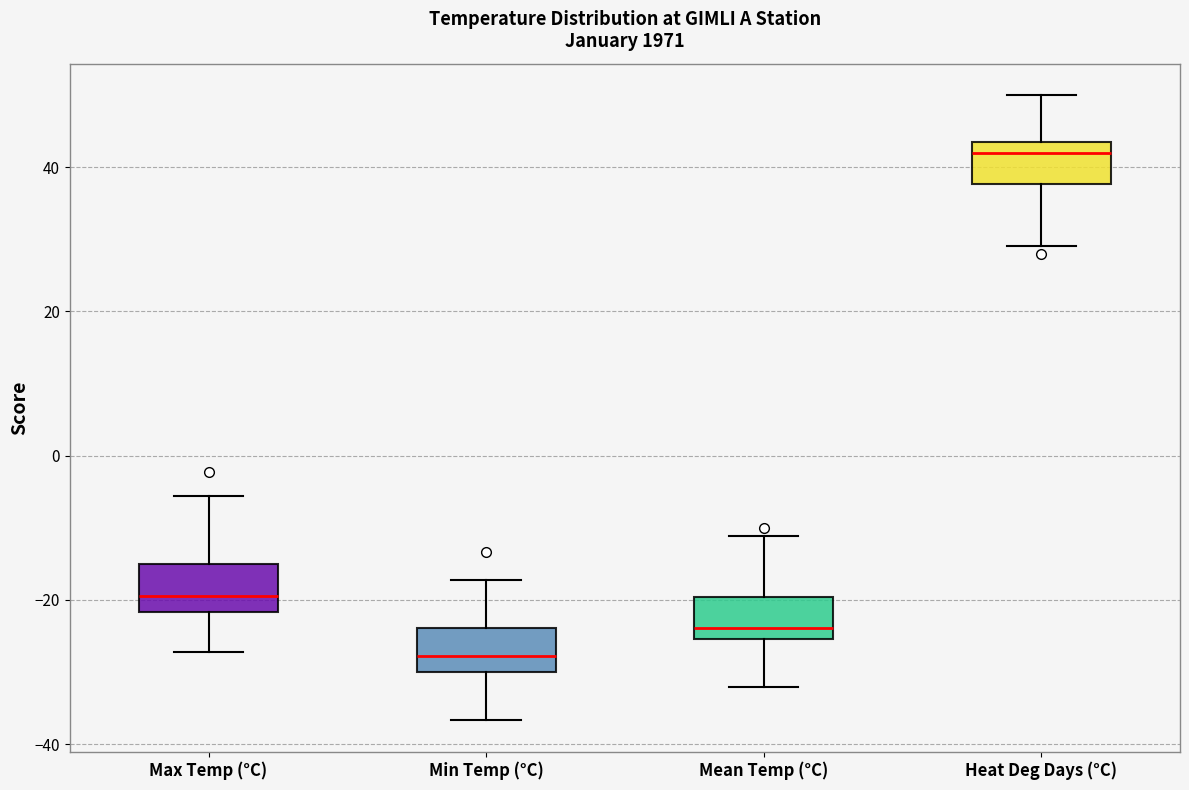

Reading left to right, transcribe this box plot: for each box, give where its median line is, the range the box spans, and where its two whiskers end, as read against the y-axis. The values are not printed on the chart, so give them approximately, as read against the axis.

Max Temp (°C): median -20, box -22 to -14, whiskers -28 to -6
Min Temp (°C): median -28, box -30 to -24, whiskers -36 to -18
Mean Temp (°C): median -24, box -26 to -20, whiskers -32 to -12
Heat Deg Days (°C): median 42, box 38 to 44, whiskers 30 to 50